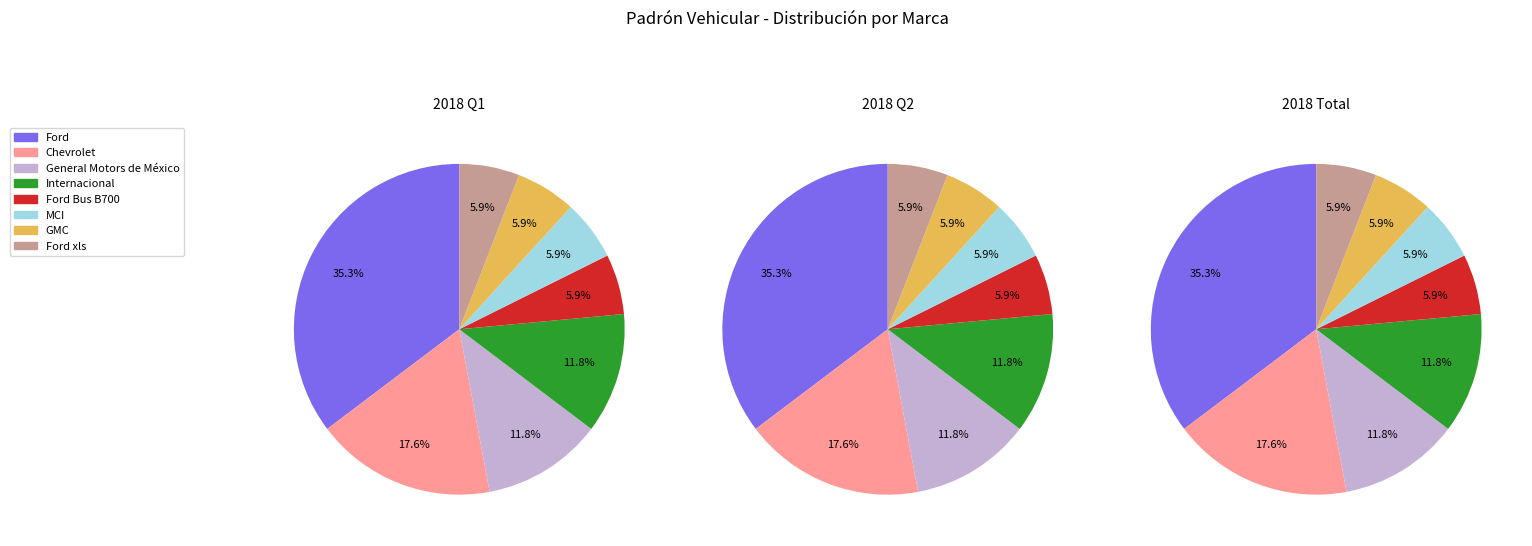

True or false: Internacional accounts for 12% of the total.

True